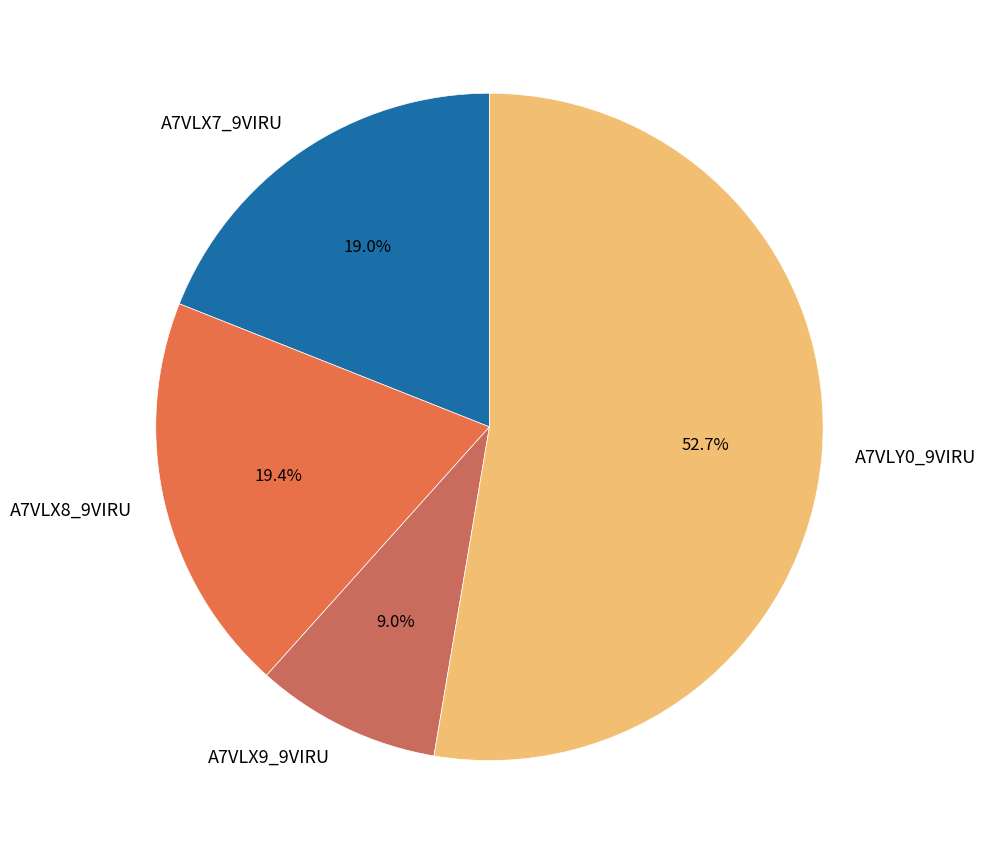

To the nearest percent, what percentage of the pie is A7VLX7_9VIRU?

19%